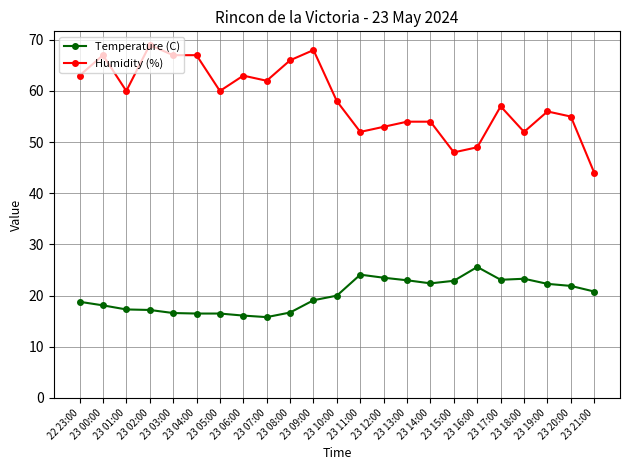

What is the label of the 10th point from the right?

23 12:00